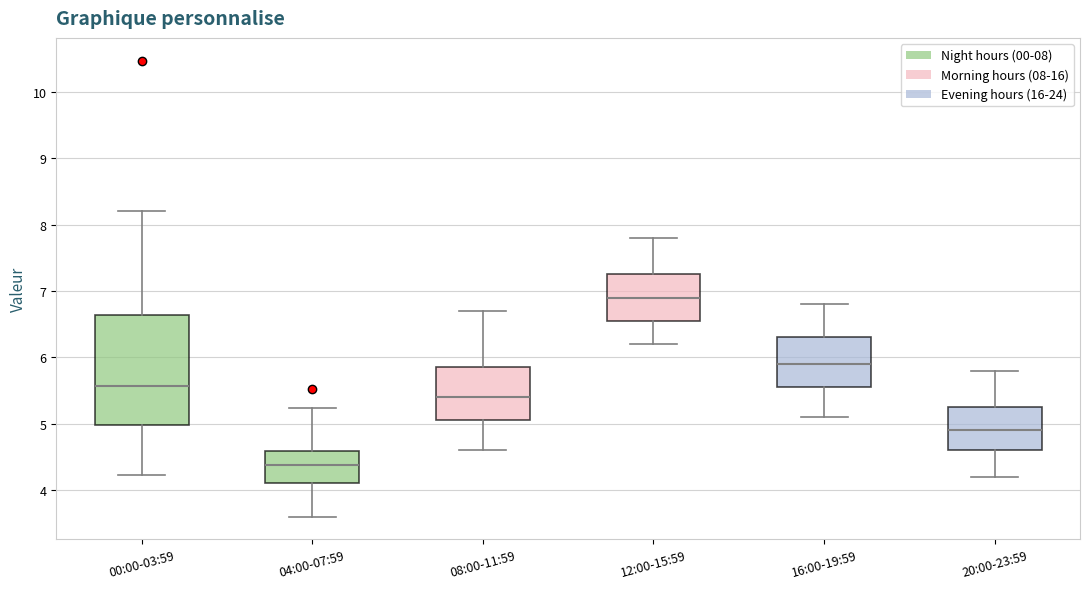

Which box has the lowest median line?

04:00-07:59